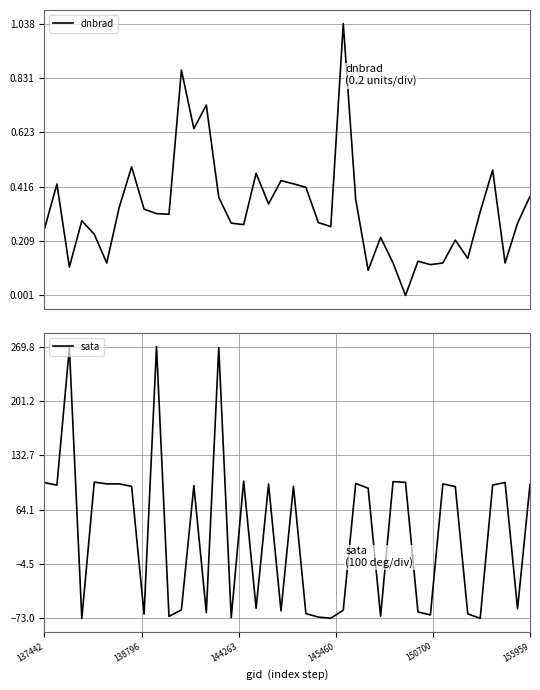

What is the difference between the second highest and minimum values in the dnbrad series?

0.9